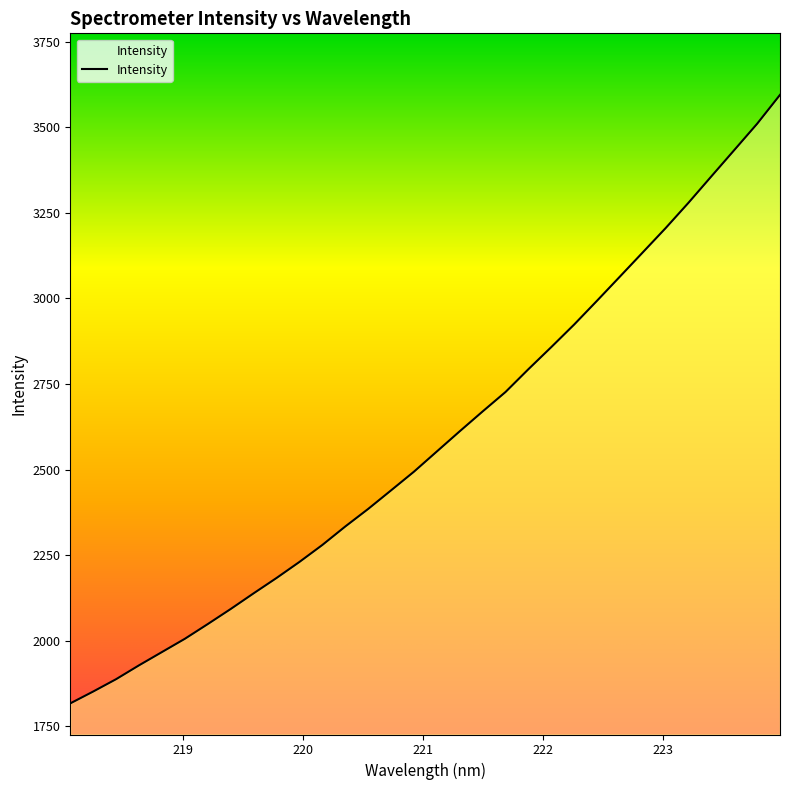

What is the minimum value shown in the chart?

1817.4